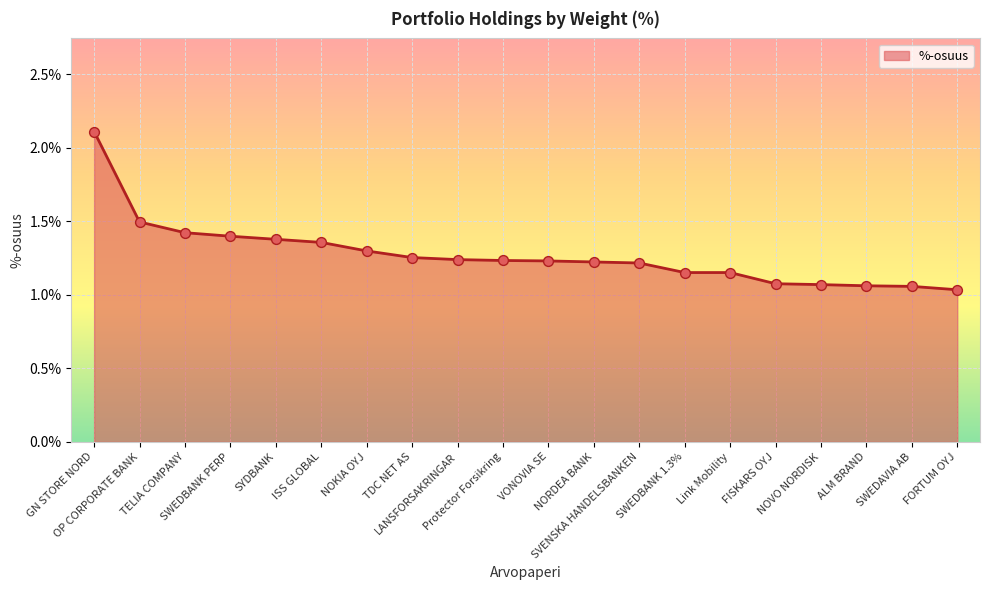

What is the change in value from NOKIA OYJ to VONOVIA SE?

-0.1